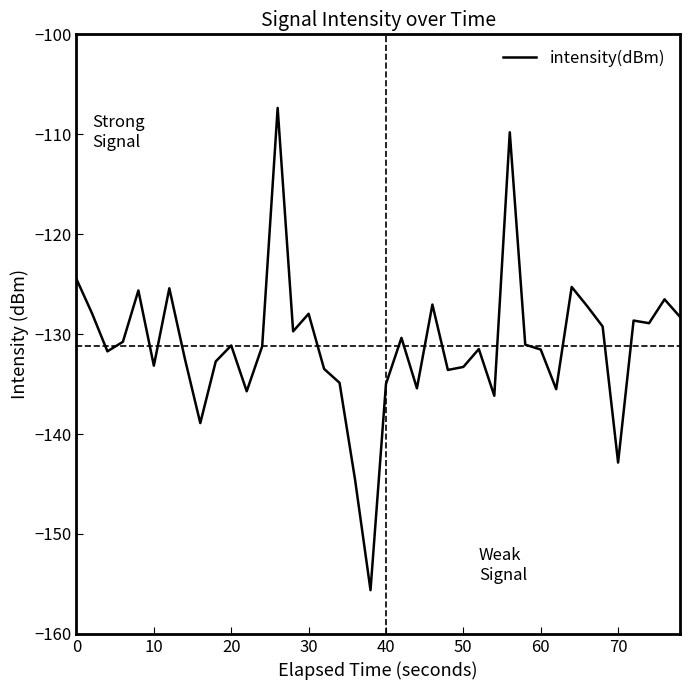

What is the maximum value shown in the chart?

-107.4